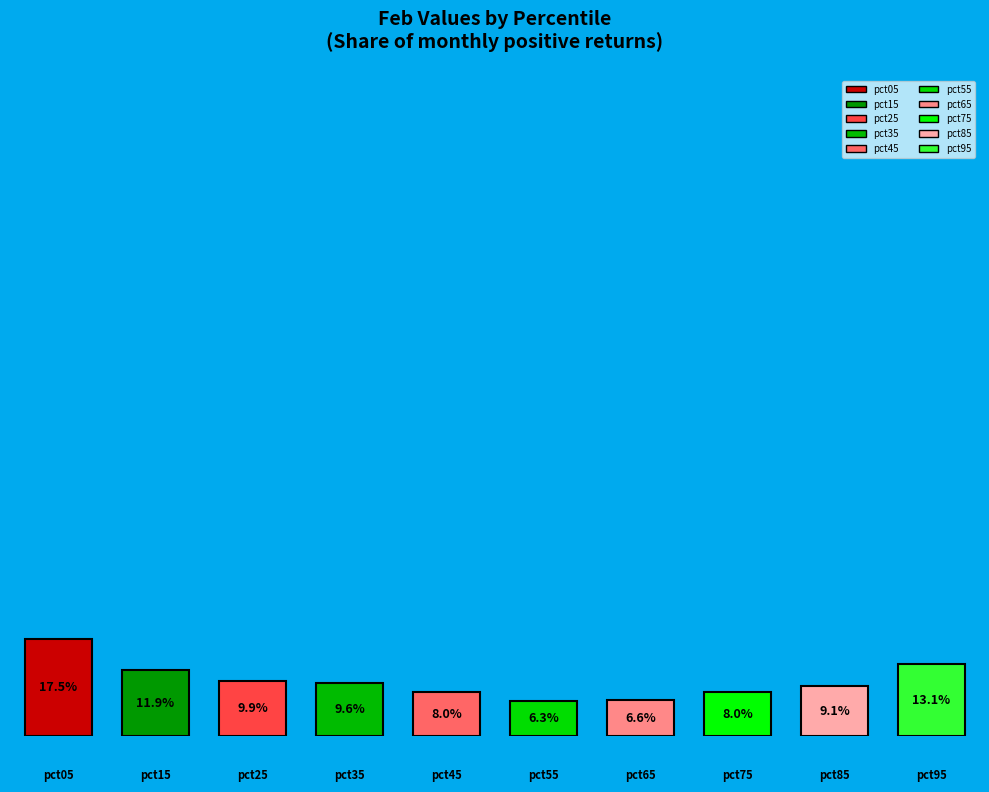

Which slice is the smallest?

pct55